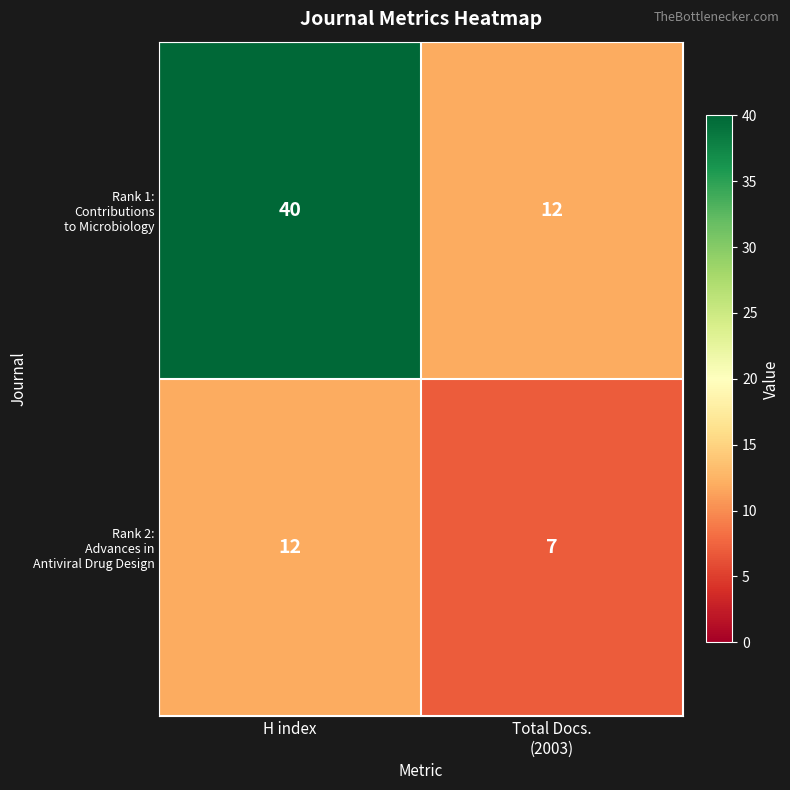

What is the maximum value shown in the chart?

40